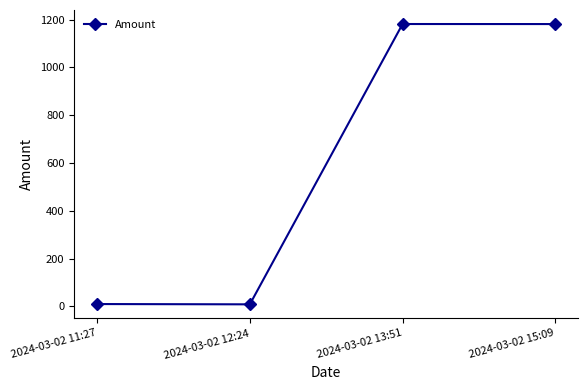

How many data points does each series have?

4